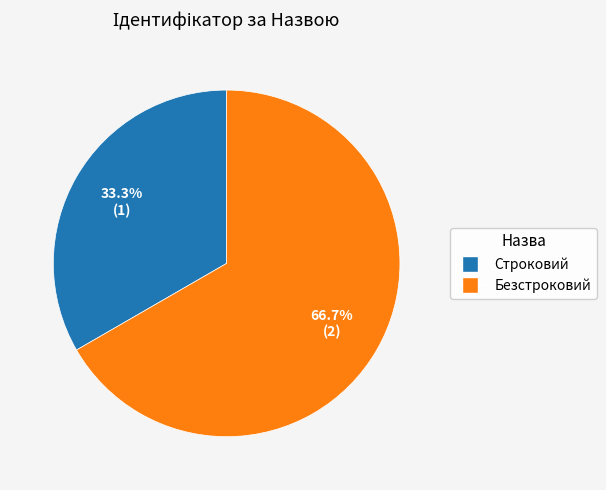

Combined, do Строковий and Безстроковий account for over 50%?

Yes